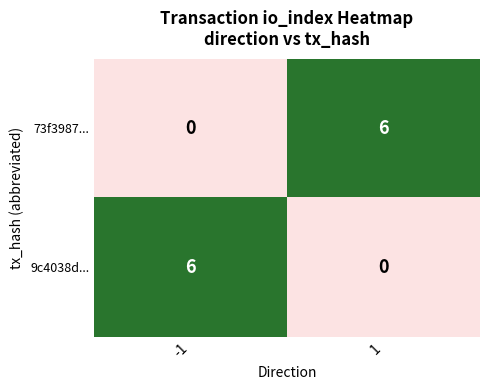

The value of 73f3987... at 1 is 6. True or false?

True